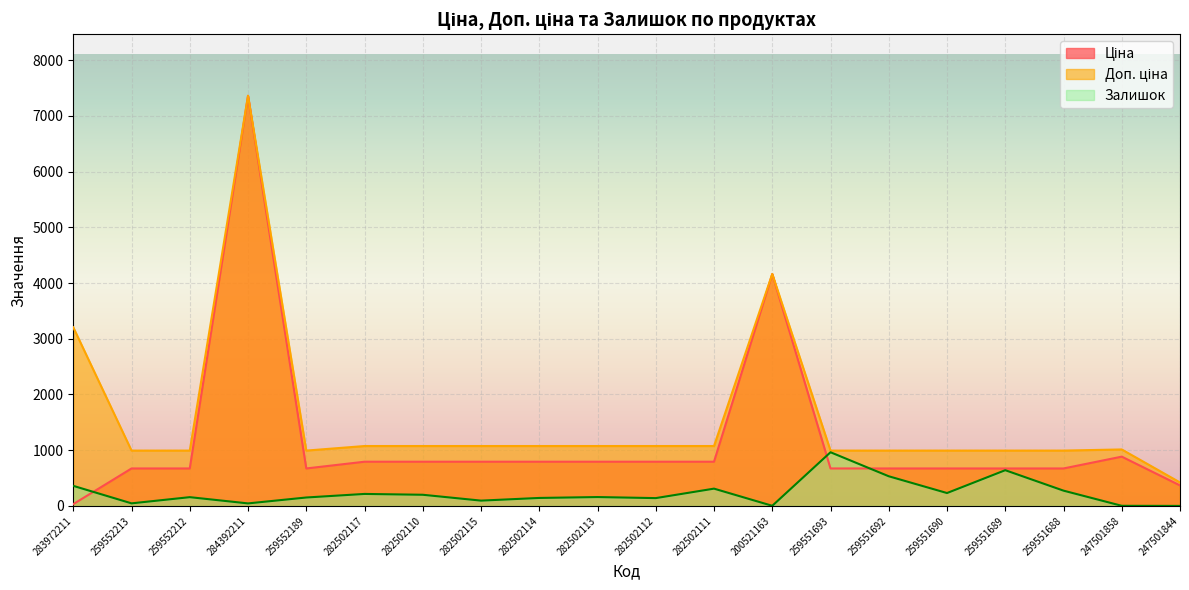

What is the difference between the highest and lowest values at 259552212?

835.7